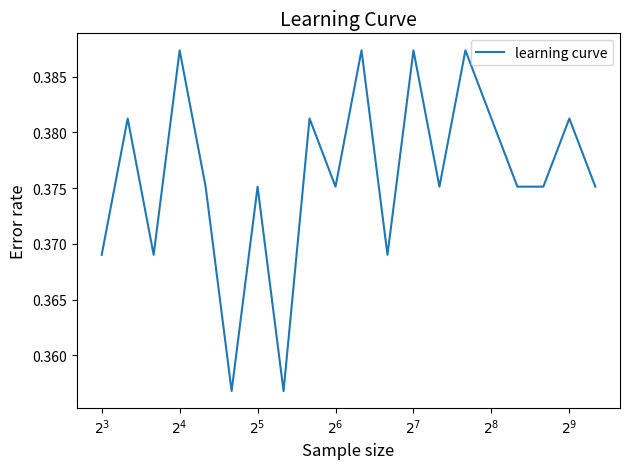

How many values are between 0 and 1?

20